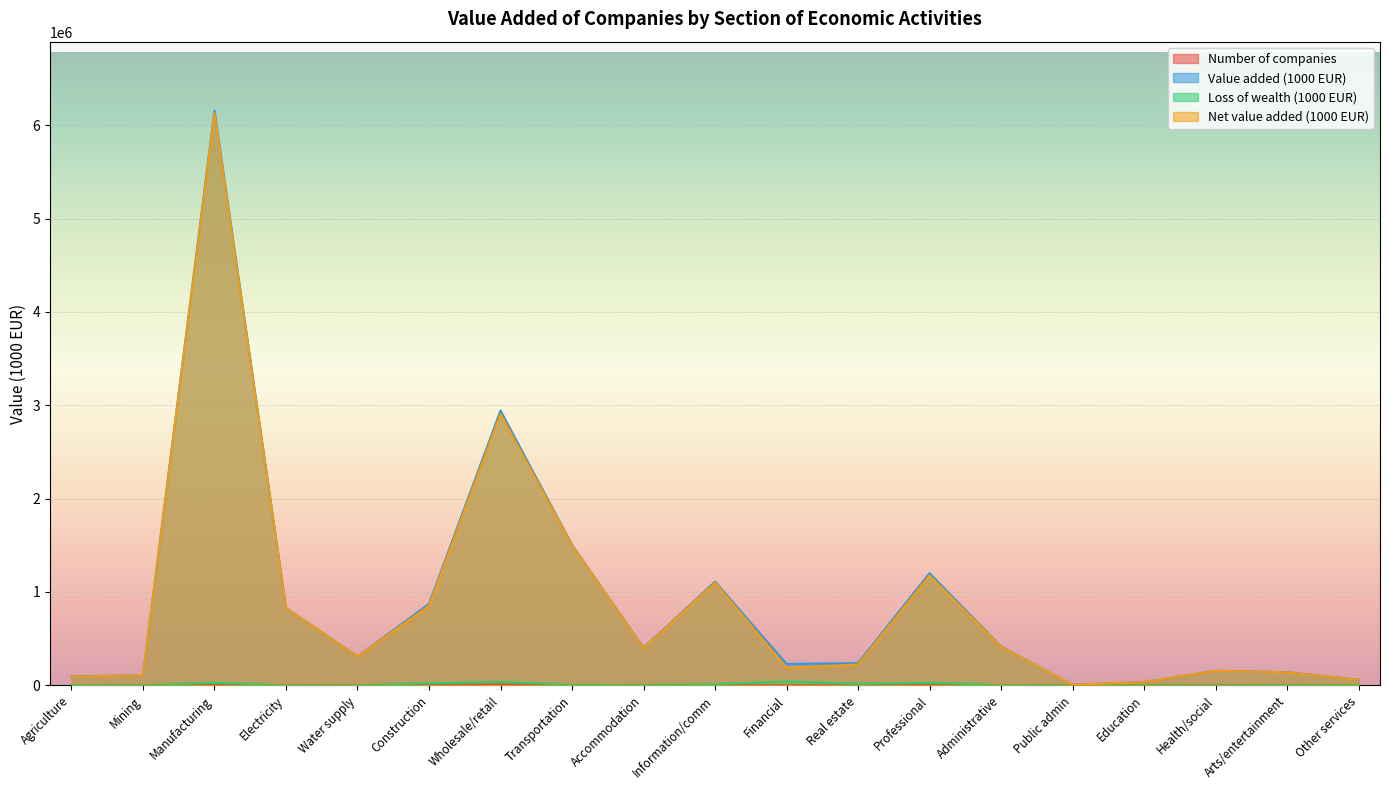

How many lines are shown in the chart?

4